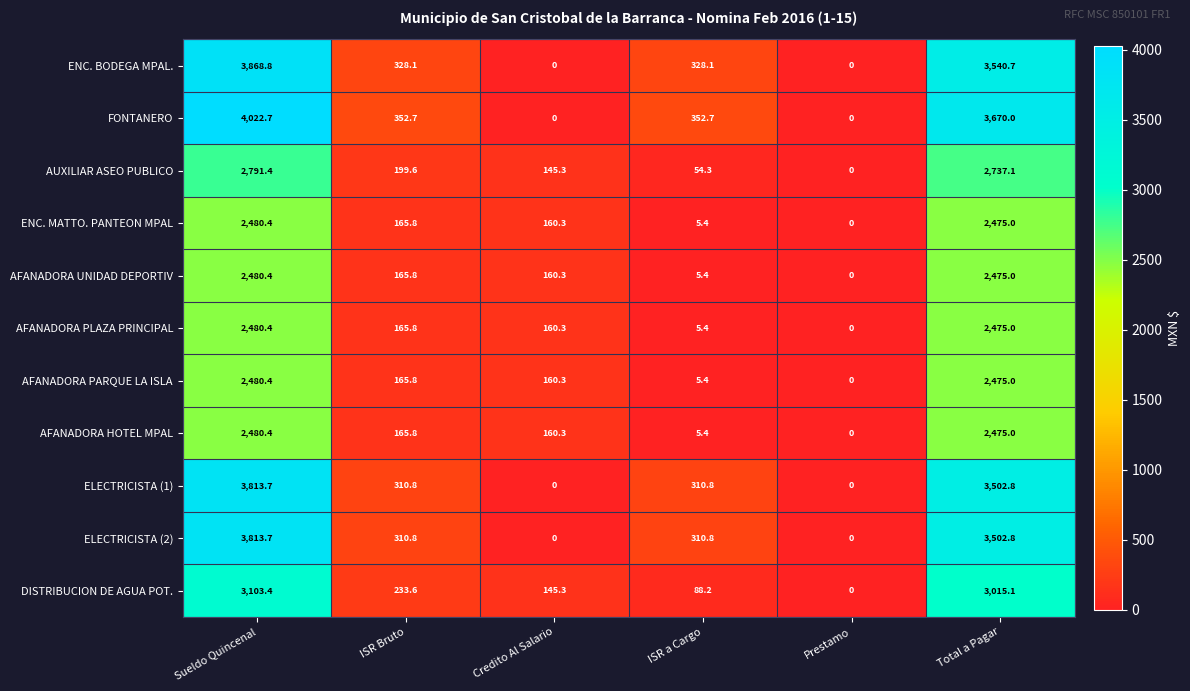

At which category does the chart reach its peak across all series?

Sueldo Quincenal